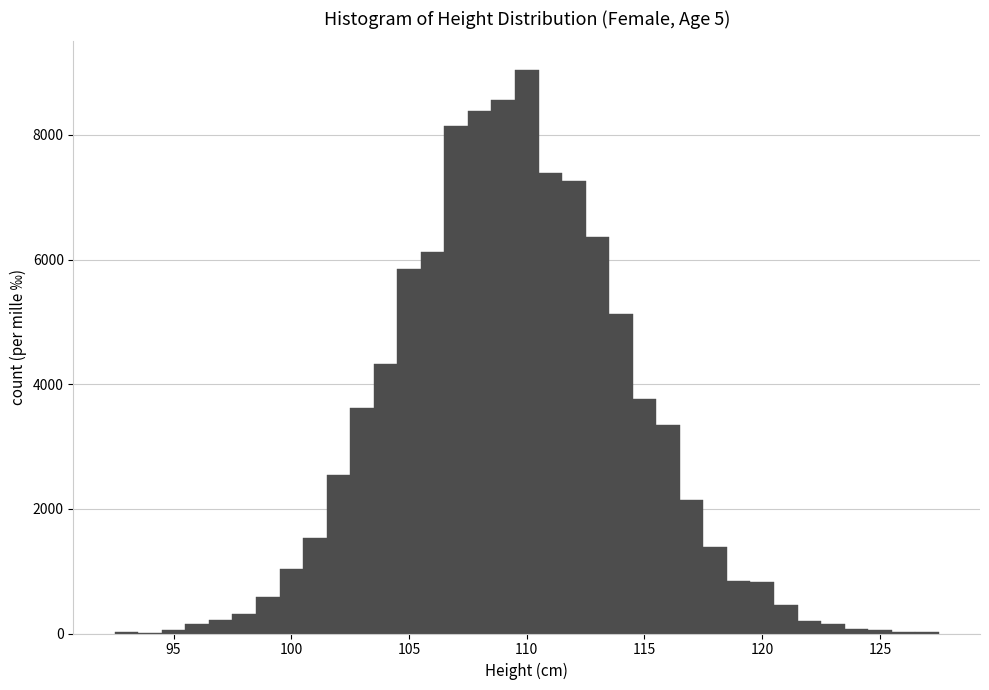

Around what value on the x-axis is the tallest bar? Give the approximate position of its centre, as read against the axis.

110.0